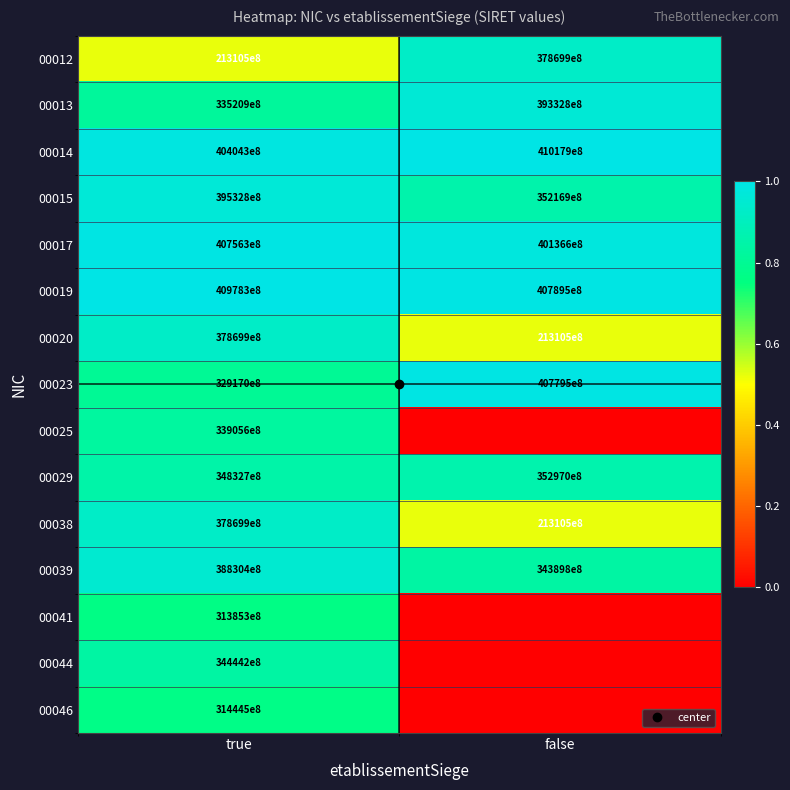

Which has a higher value, true or false?

false